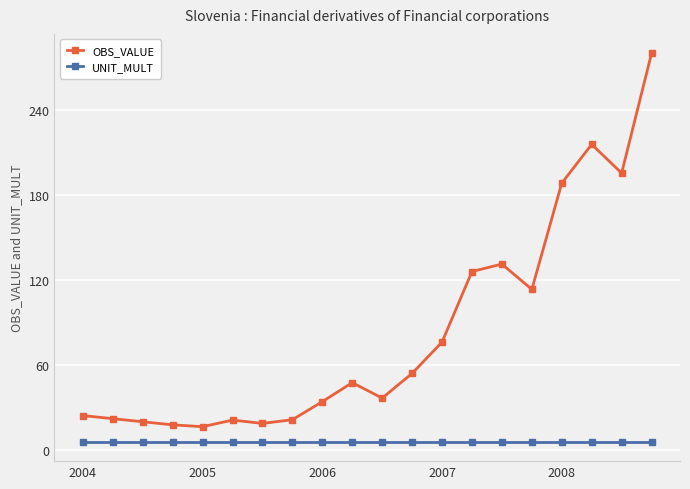

What is the value of the OBS_VALUE point at the 16th from the left?

113.5